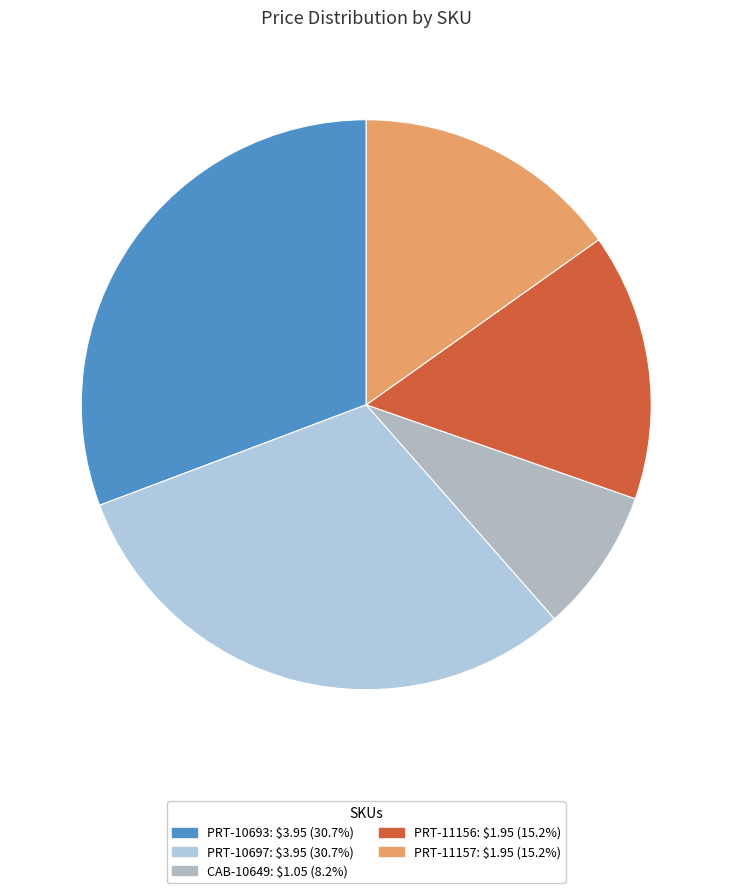

Which slice is the largest?

PRT-10693